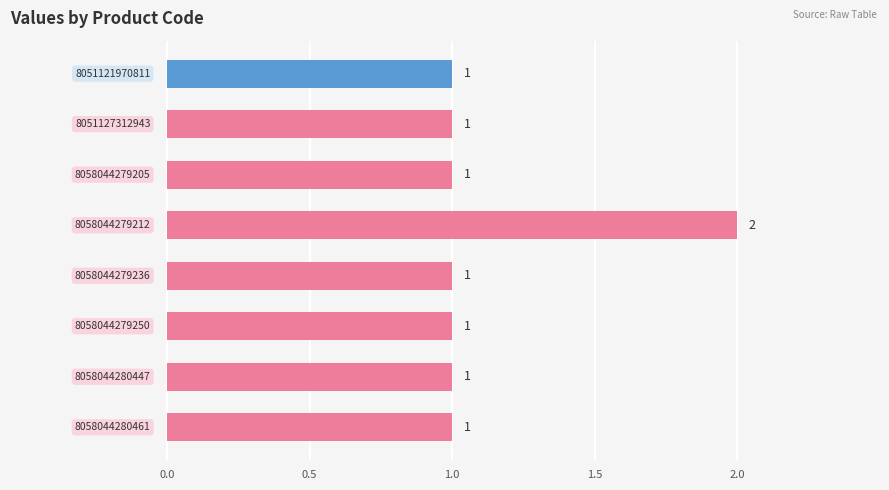

What is the value of the 7th bar from the top?

1